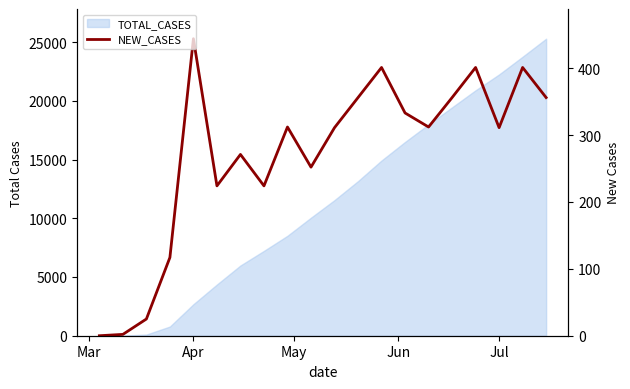

How many values are above zero?

19